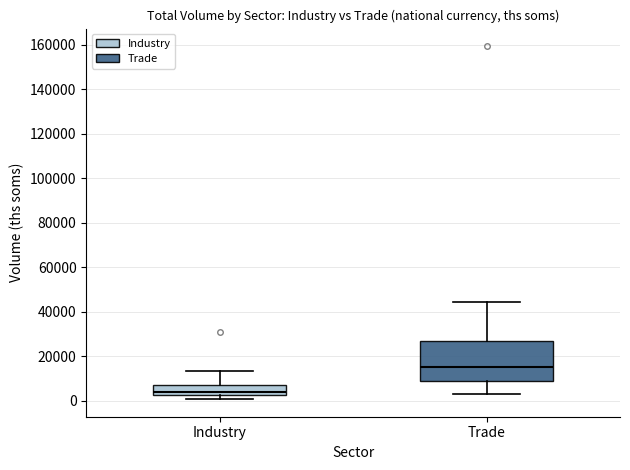

Which box's median line is the highest?

Trade